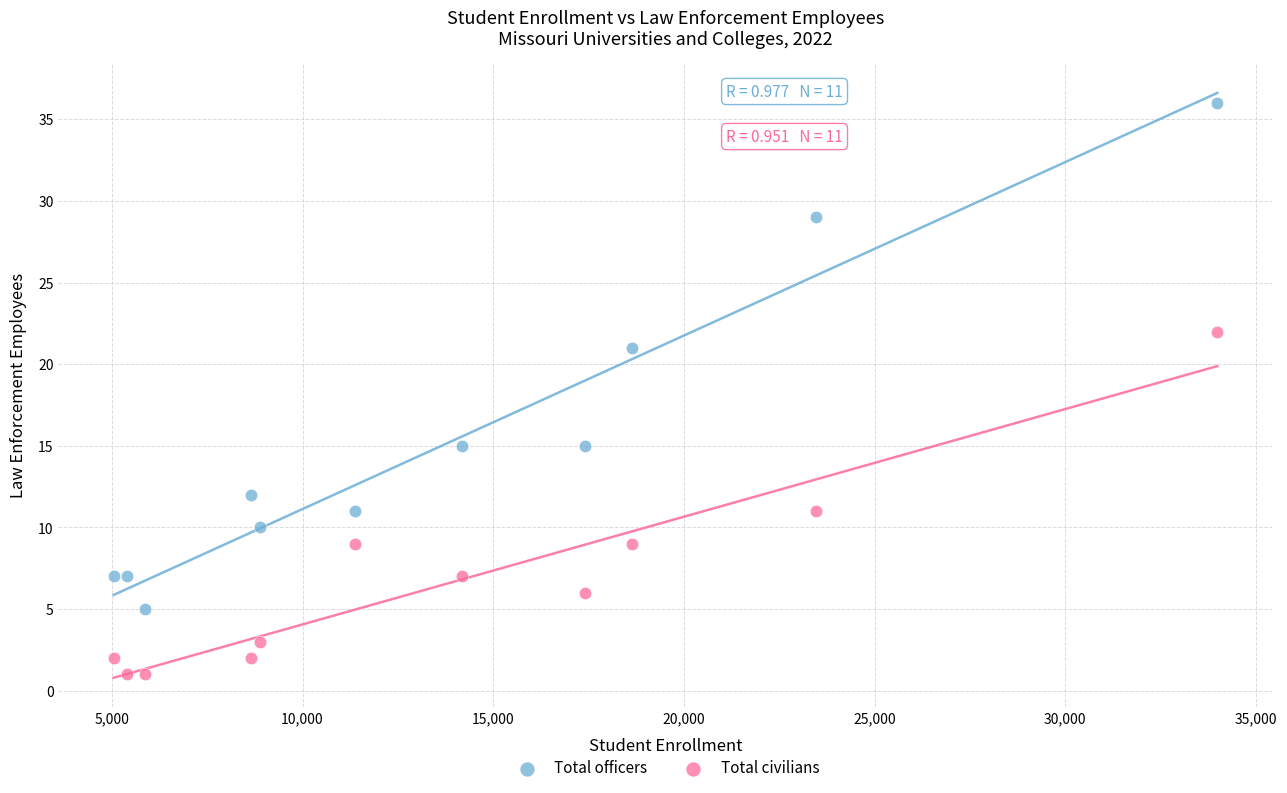

What are all the series names shown in the legend?

Total officers, Total civilians